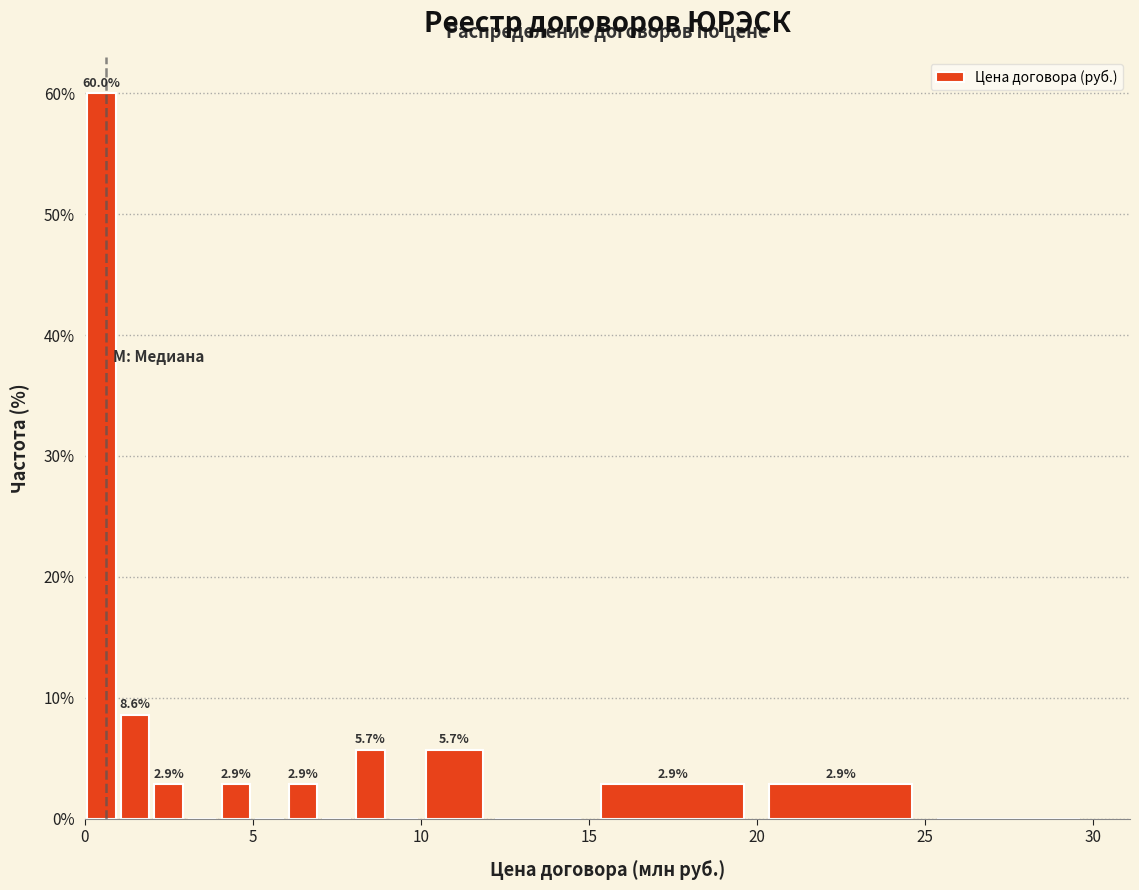

Read against the x-axis, roughly where is the centre of the tallest bar?

0.5